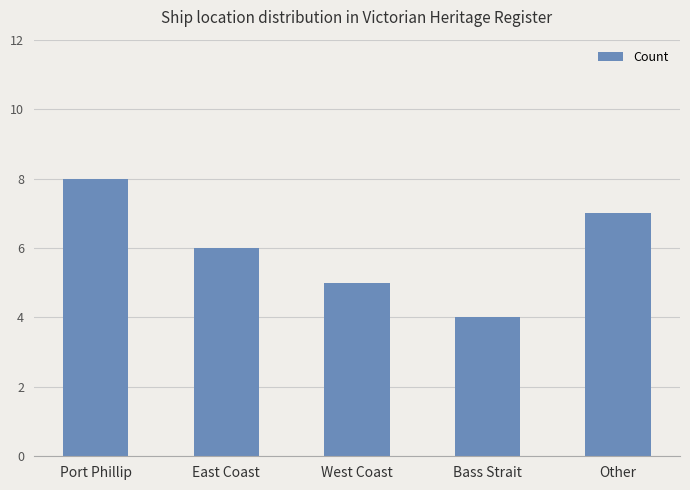

What is the difference between the second highest and minimum values?

3